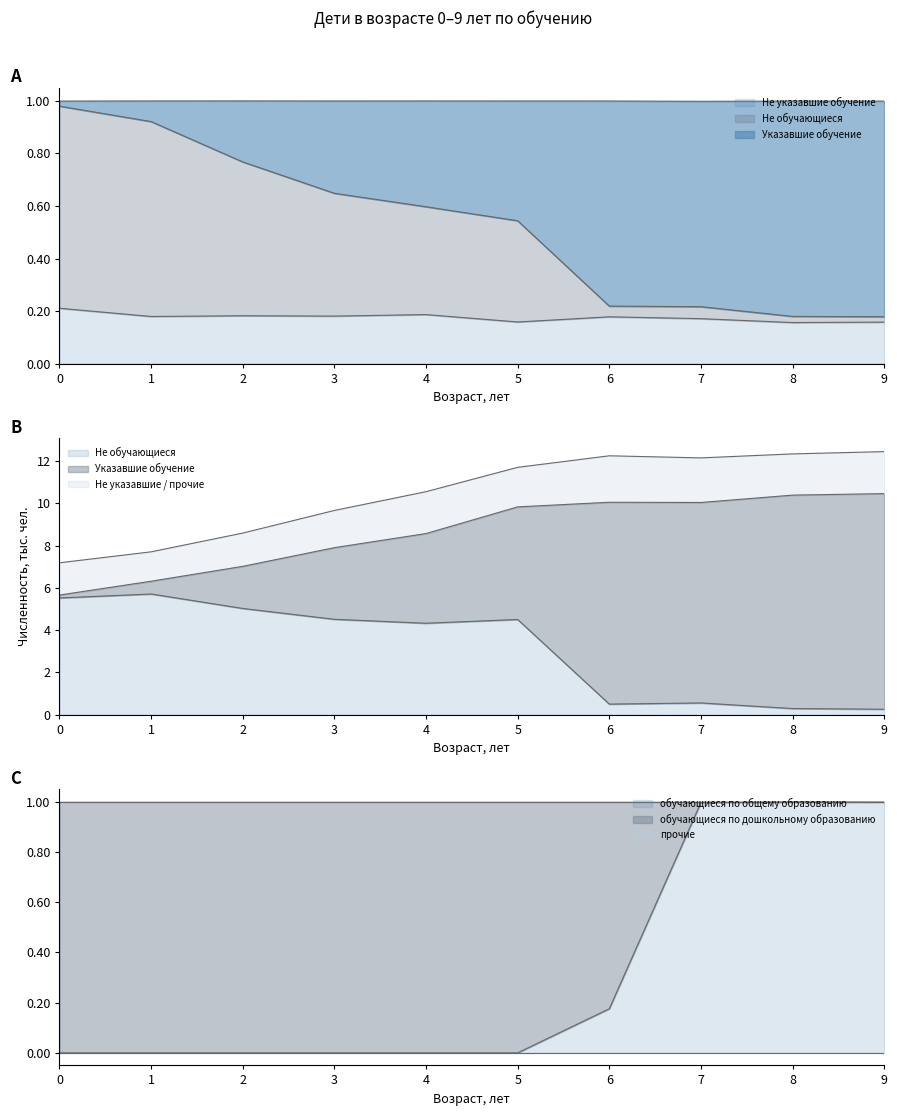

The value of обучающиеся по общему образованию at 3 is -0.6. True or false?

False